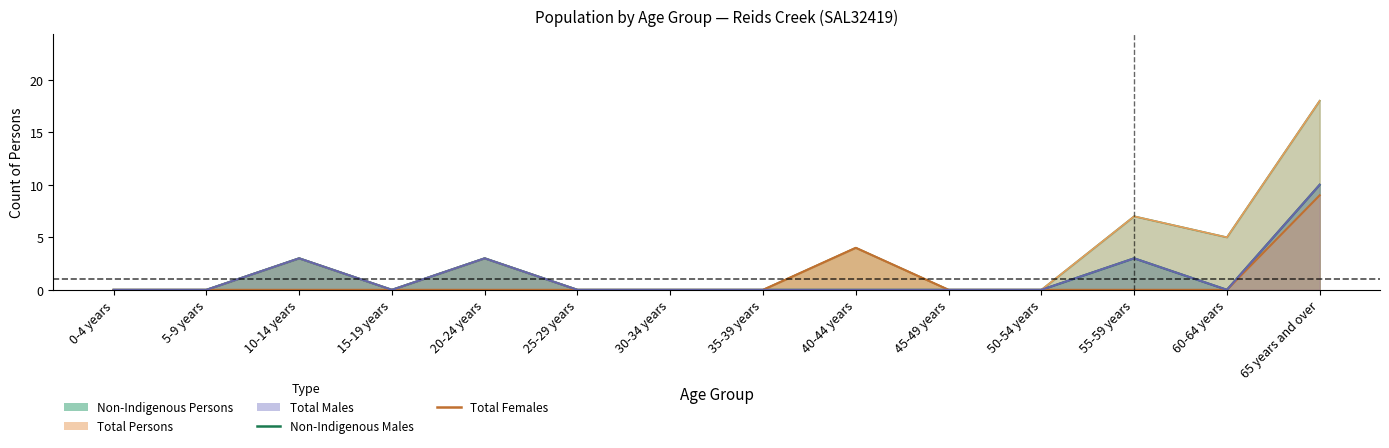

True or false: Non-Indigenous Females and Non-Indigenous Persons cross at least once.

False